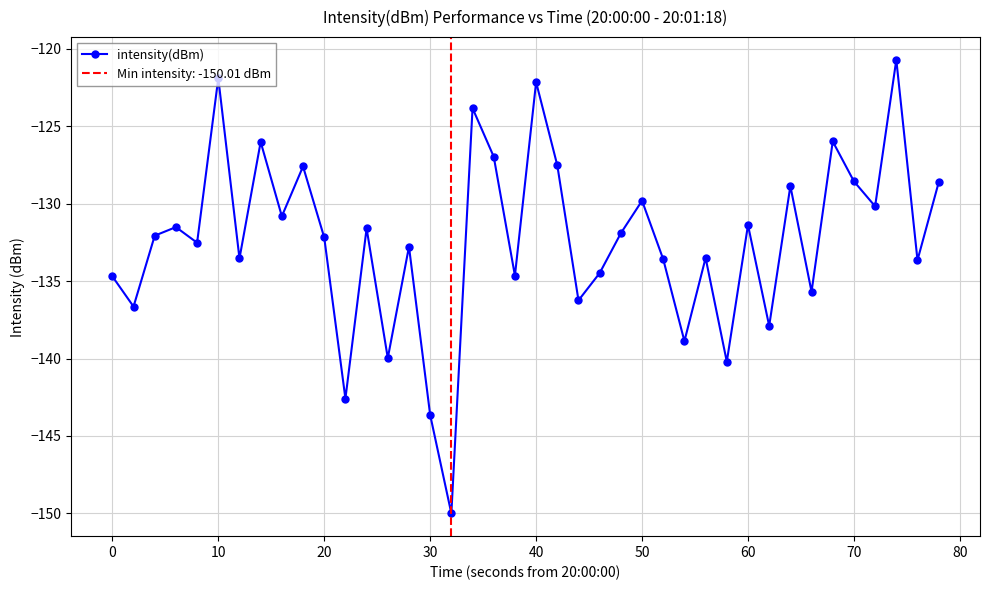

What is the lowest value of the intensity(dBm) series?

-150.0